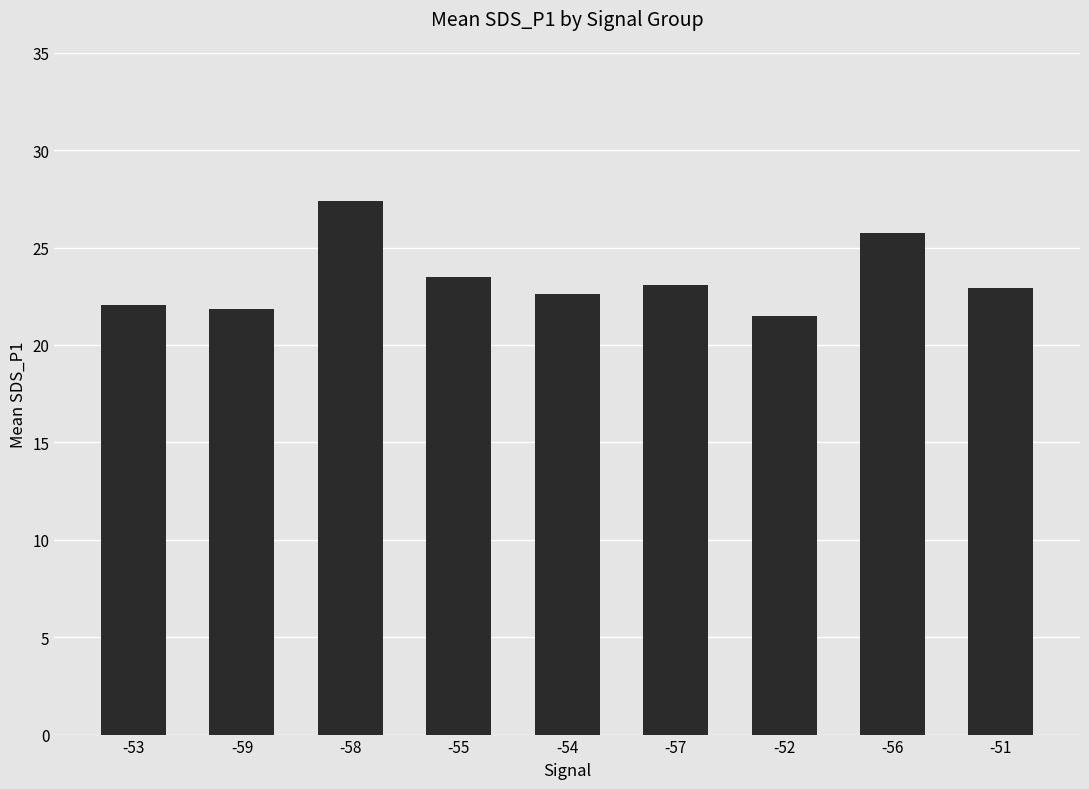

Which category has the lowest value across all series?

-52